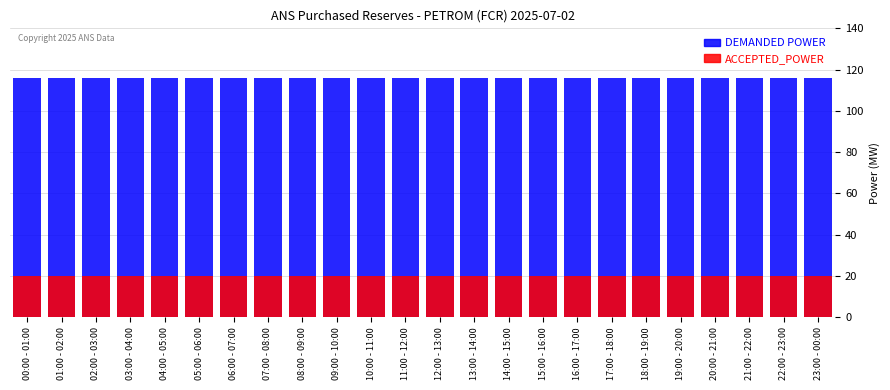

Reading left to right, extract all data points from this chart.

DEMANDED POWER: 00:00 - 01:00=116	01:00 - 02:00=116	02:00 - 03:00=116	03:00 - 04:00=116	04:00 - 05:00=116	05:00 - 06:00=116	06:00 - 07:00=116	07:00 - 08:00=116	08:00 - 09:00=116	09:00 - 10:00=116	10:00 - 11:00=116	11:00 - 12:00=116	12:00 - 13:00=116	13:00 - 14:00=116	14:00 - 15:00=116	15:00 - 16:00=116	16:00 - 17:00=116	17:00 - 18:00=116	18:00 - 19:00=116	19:00 - 20:00=116	20:00 - 21:00=116	21:00 - 22:00=116	22:00 - 23:00=116	23:00 - 00:00=116
ACCEPTED_POWER: 00:00 - 01:00=20	01:00 - 02:00=20	02:00 - 03:00=20	03:00 - 04:00=20	04:00 - 05:00=20	05:00 - 06:00=20	06:00 - 07:00=20	07:00 - 08:00=20	08:00 - 09:00=20	09:00 - 10:00=20	10:00 - 11:00=20	11:00 - 12:00=20	12:00 - 13:00=20	13:00 - 14:00=20	14:00 - 15:00=20	15:00 - 16:00=20	16:00 - 17:00=20	17:00 - 18:00=20	18:00 - 19:00=20	19:00 - 20:00=20	20:00 - 21:00=20	21:00 - 22:00=20	22:00 - 23:00=20	23:00 - 00:00=20